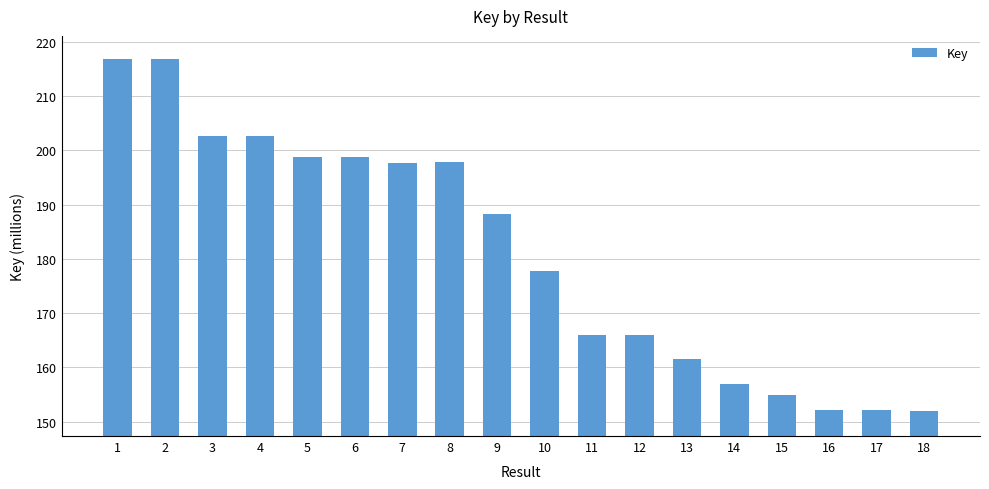

What is the greatest value displayed?

216.7